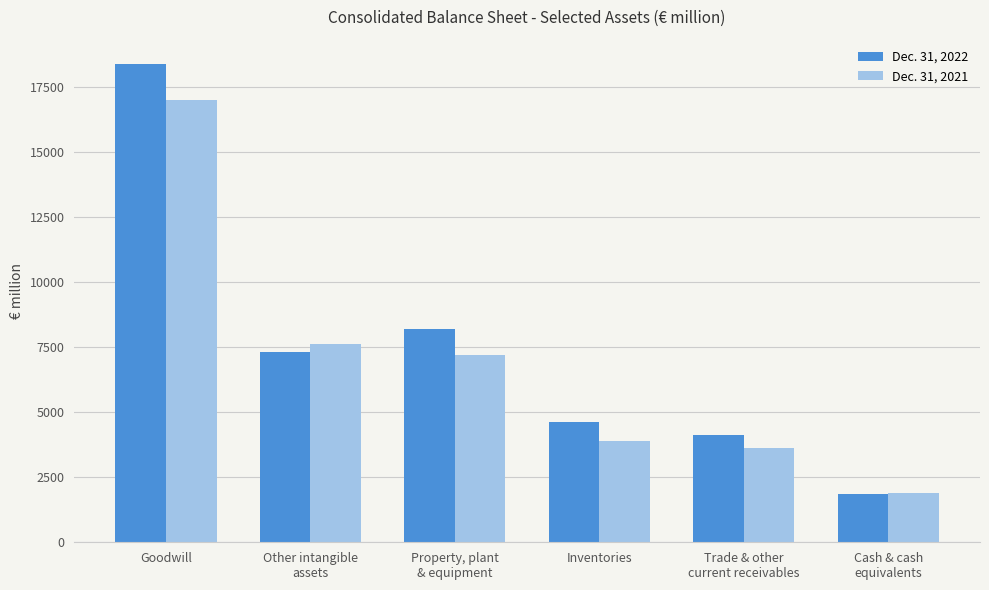

What is the value of the Dec. 31, 2021 bar at the 4th from the left?

3900